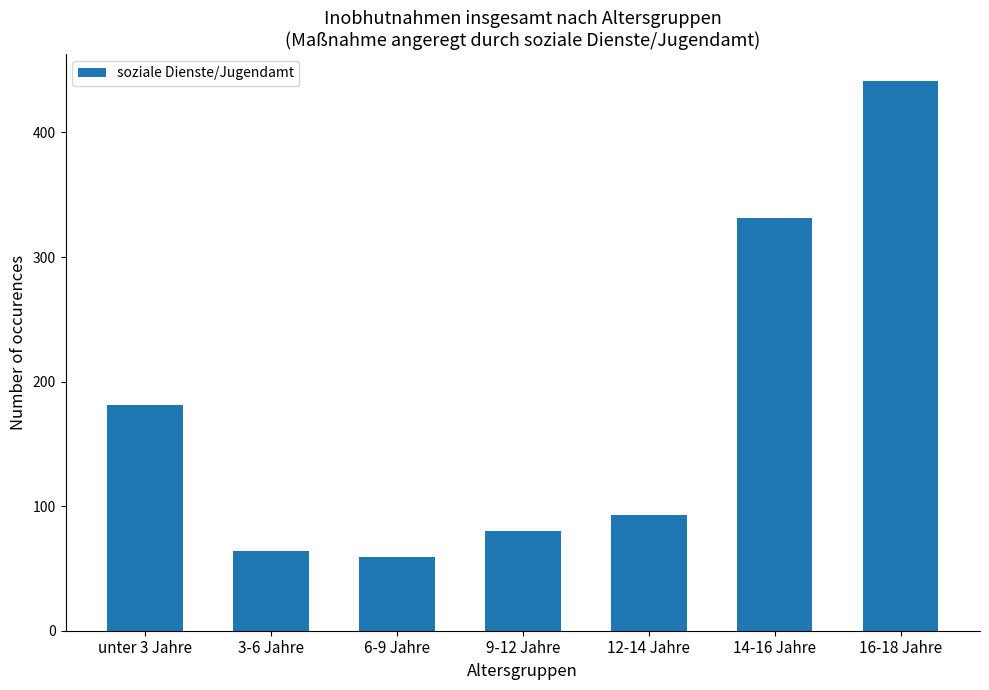

Where is the data nearest to the value 250?

unter 3 Jahre